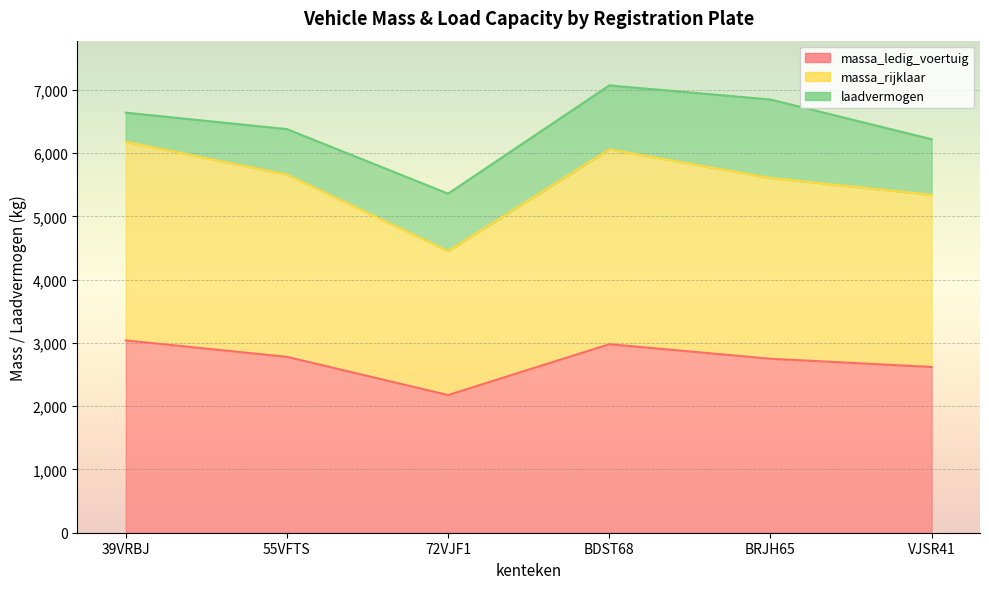

In massa_rijklaar, how many points are lower than both neighbors (excluding endpoints)?

1